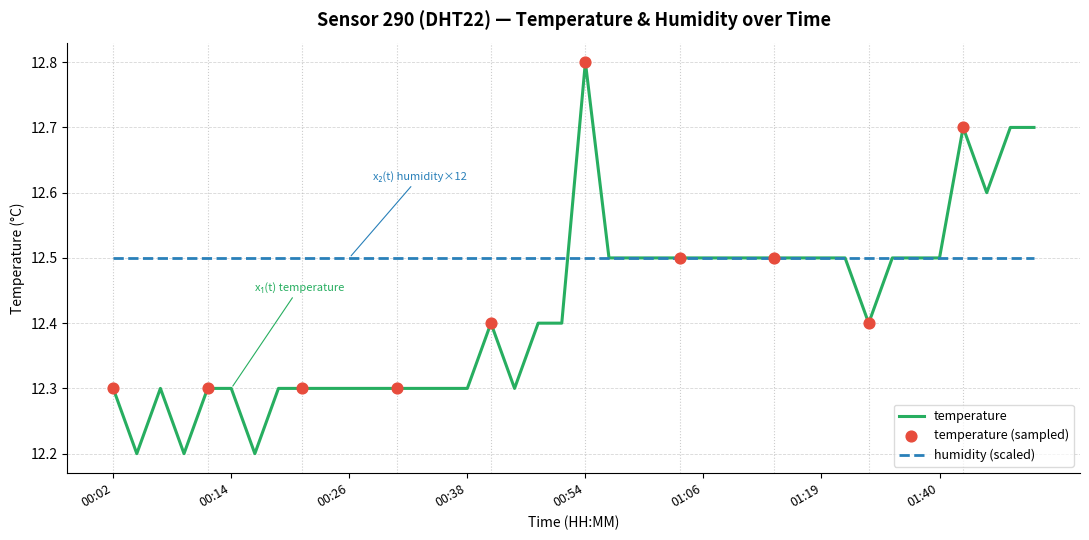

Which series has the widest spread of values?

temperature